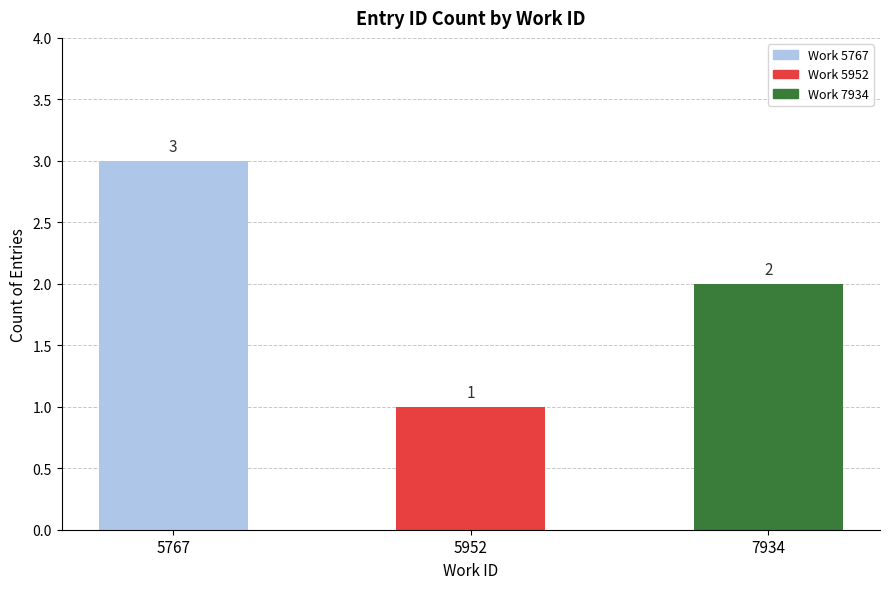

What is the difference between the maximum and second lowest values?

1